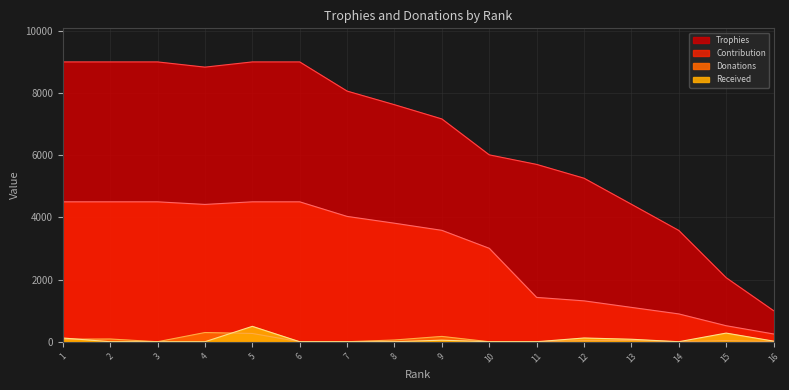

What is the total value across all series at 5?

14261